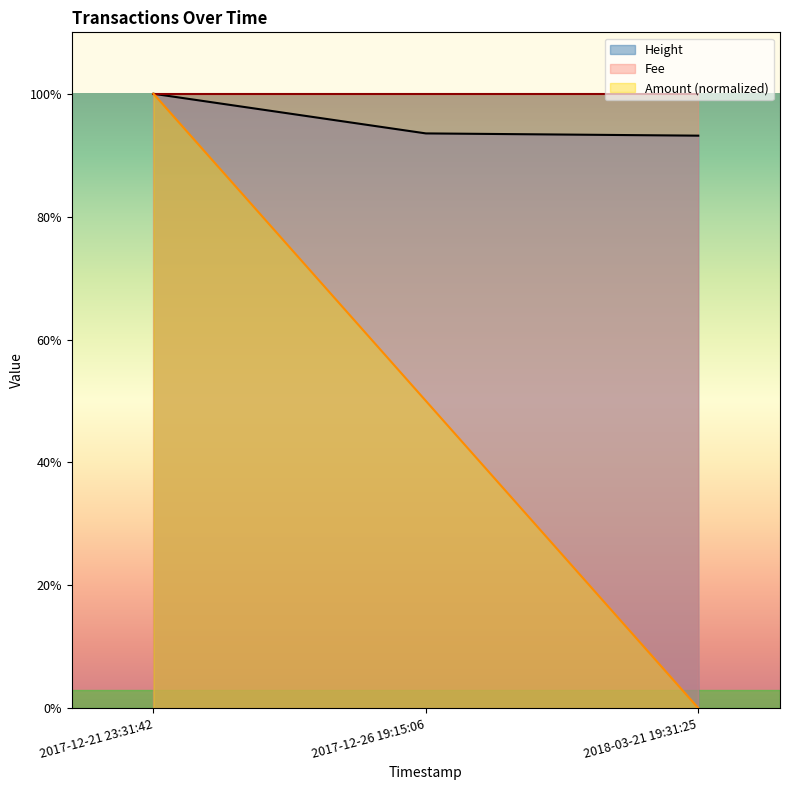

Is the value of Amount at 2018-03-21 19:31:25 greater than the value of Height at 2017-12-21 23:31:42?

No